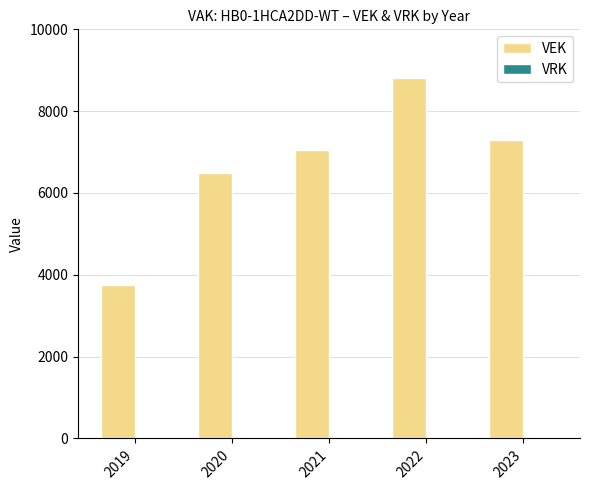

Count the number of data series in this chart.

1